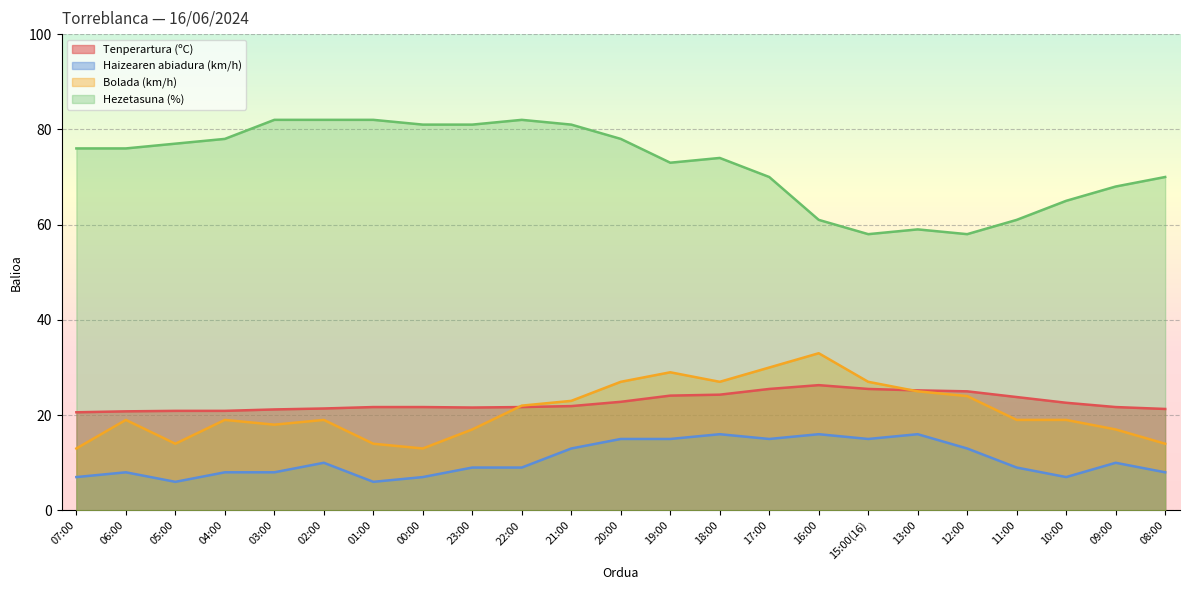

What is the difference between the Hezetasuna (%) values at 00:00 and 01:00?

1.0